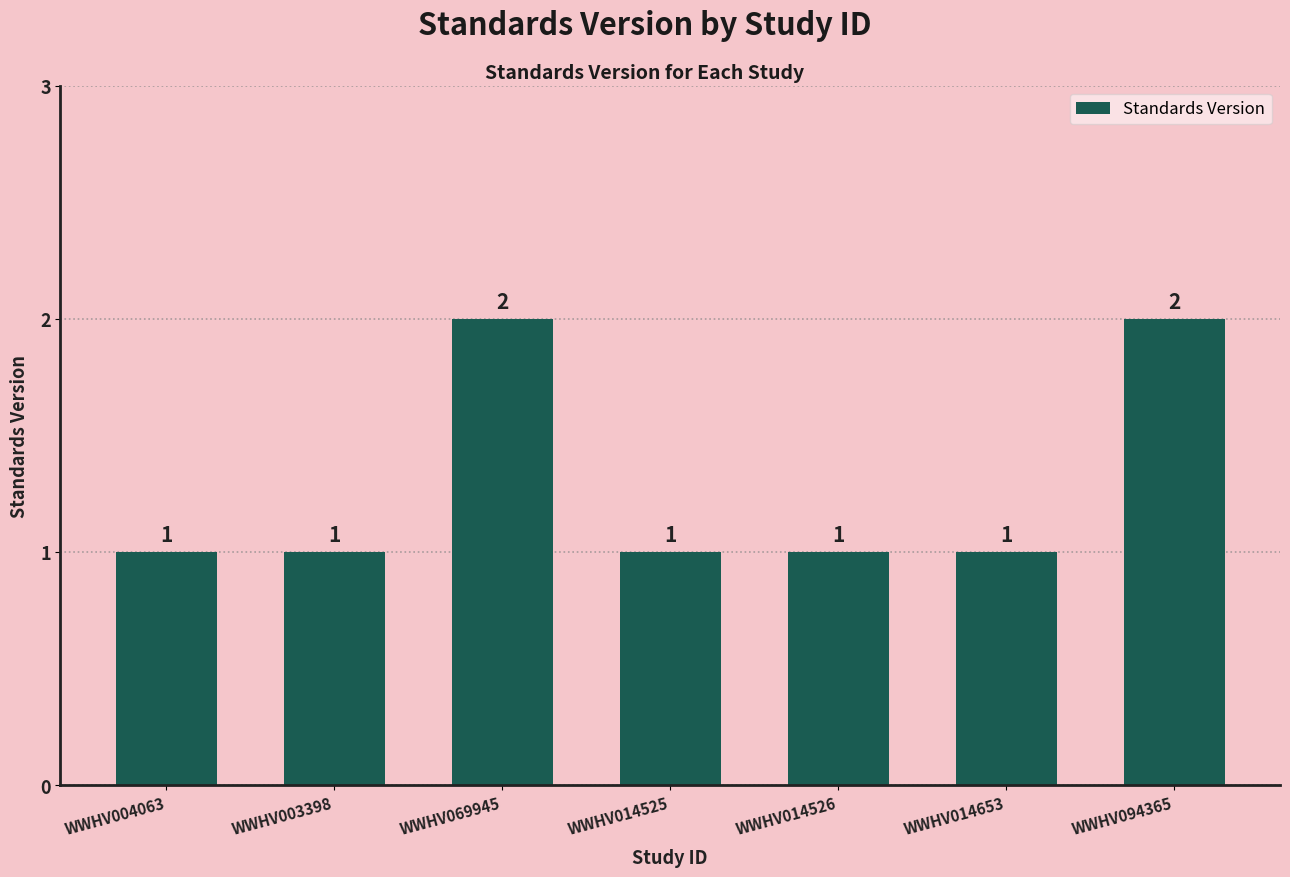

Reading left to right, list all the values displayed in this chart.

WWHV004063=1	WWHV003398=1	WWHV069945=2	WWHV014525=1	WWHV014526=1	WWHV014653=1	WWHV094365=2